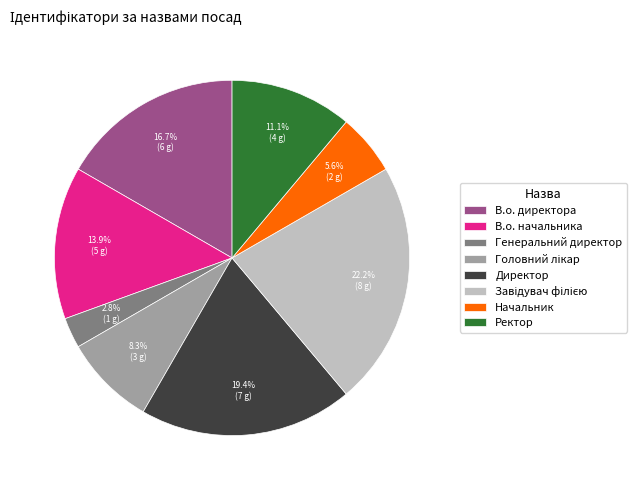

How many segments does this pie chart have?

8